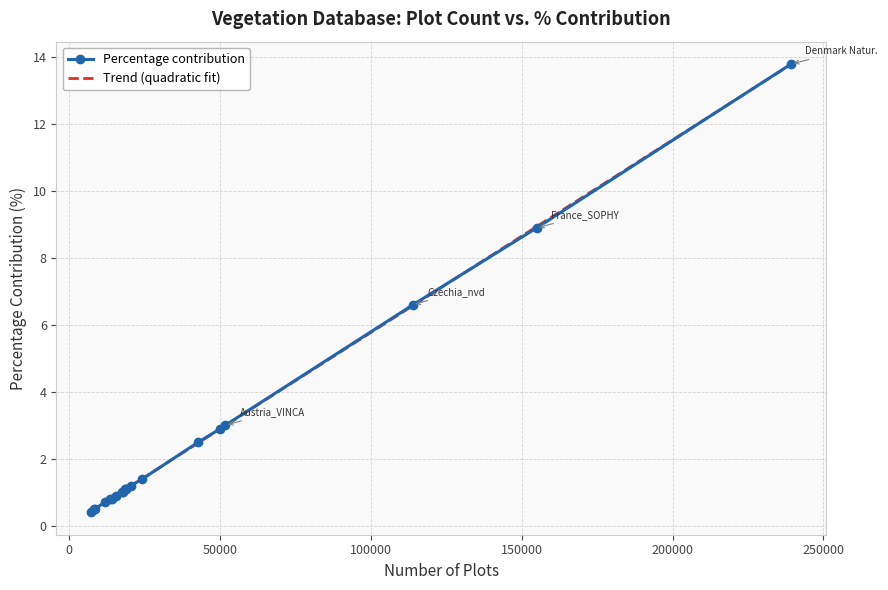

The value at European Weed Vegetation Database is 1.0. True or false?

True